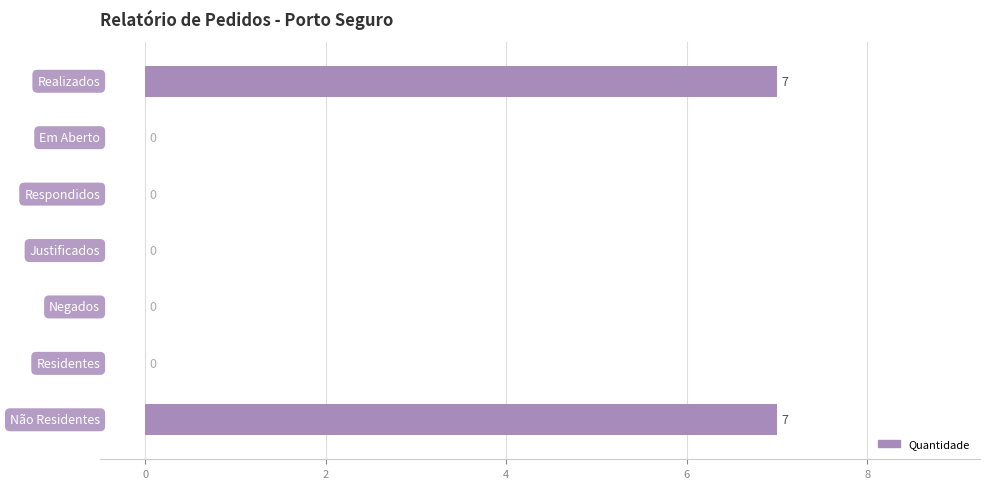

What is the maximum value shown in the chart?

7